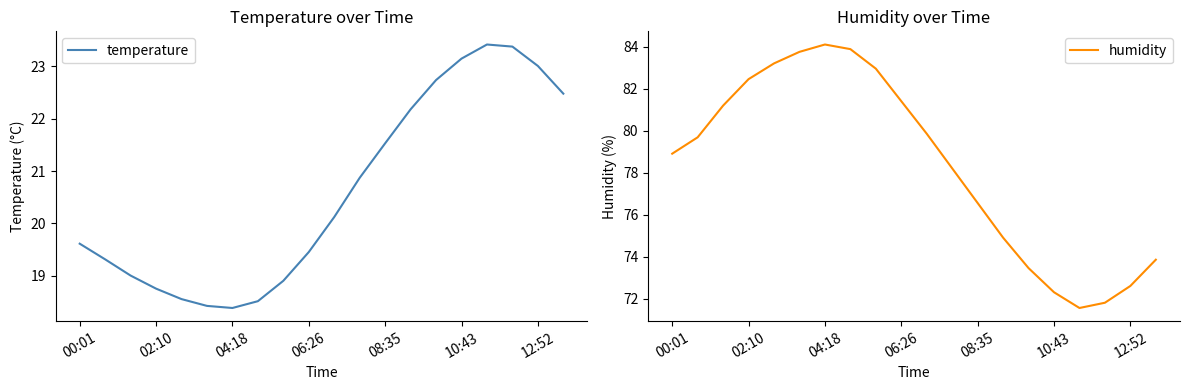

Where is humidity nearest to the value 77?

08:35